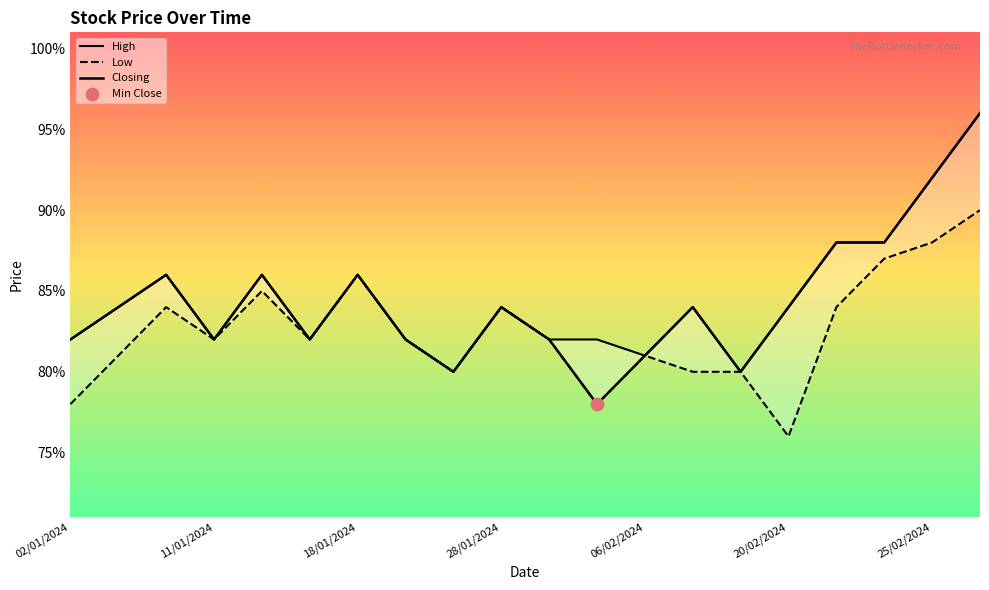

At how many categories does at least one series exceed 0?

20